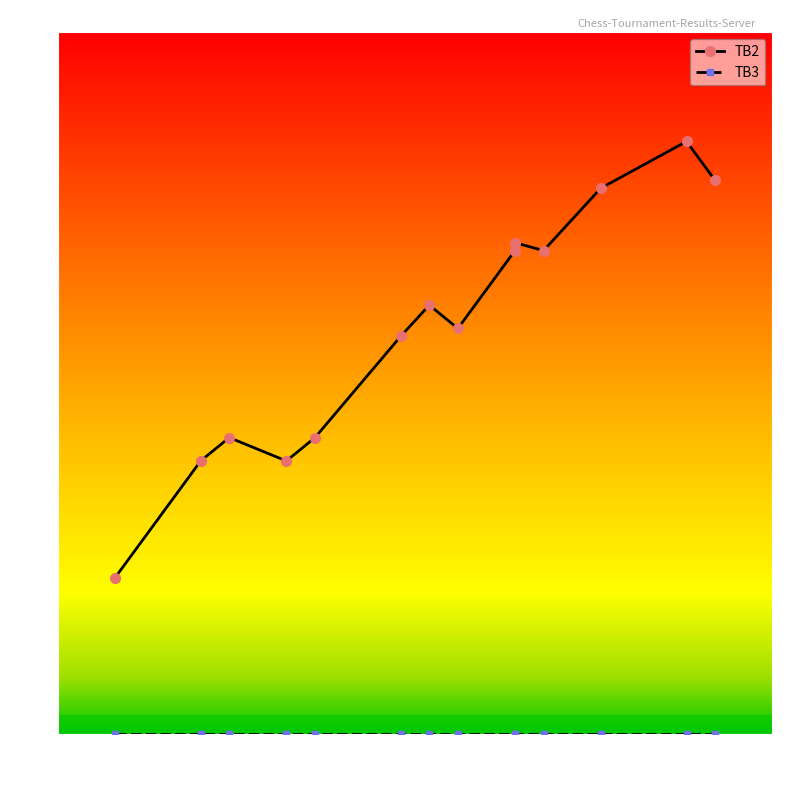

What is the difference between the maximum and second lowest values?

20.5